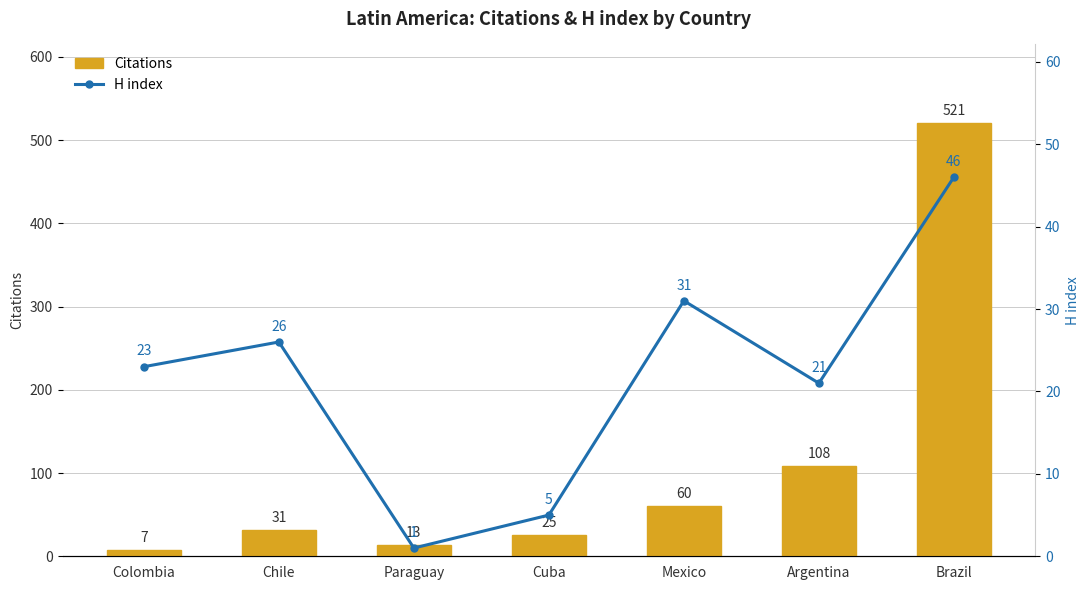

How many data points in Citations are above 31?

3